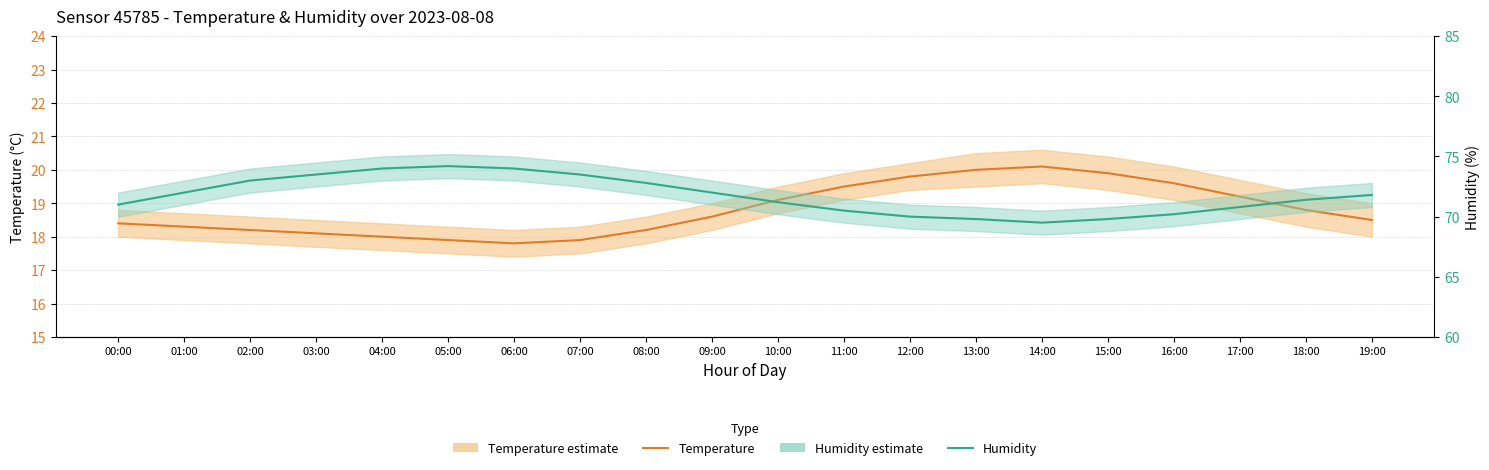

The value of Humidity at 19:00 is 30.9. True or false?

False